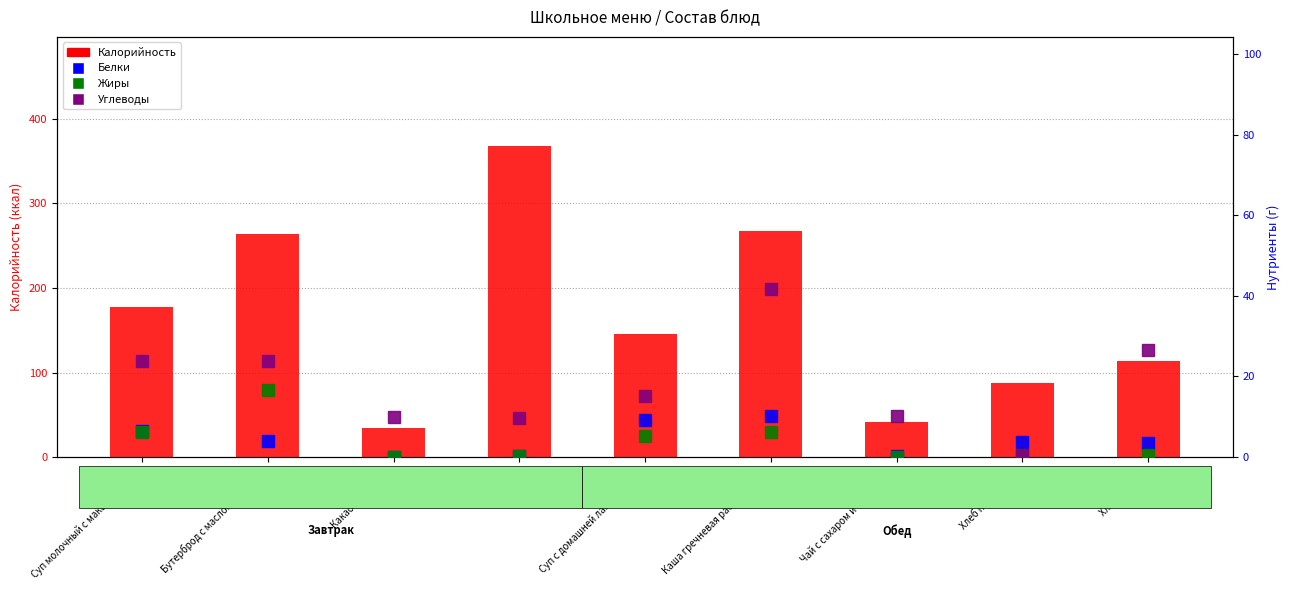

Does the chart contain any negative values?

No